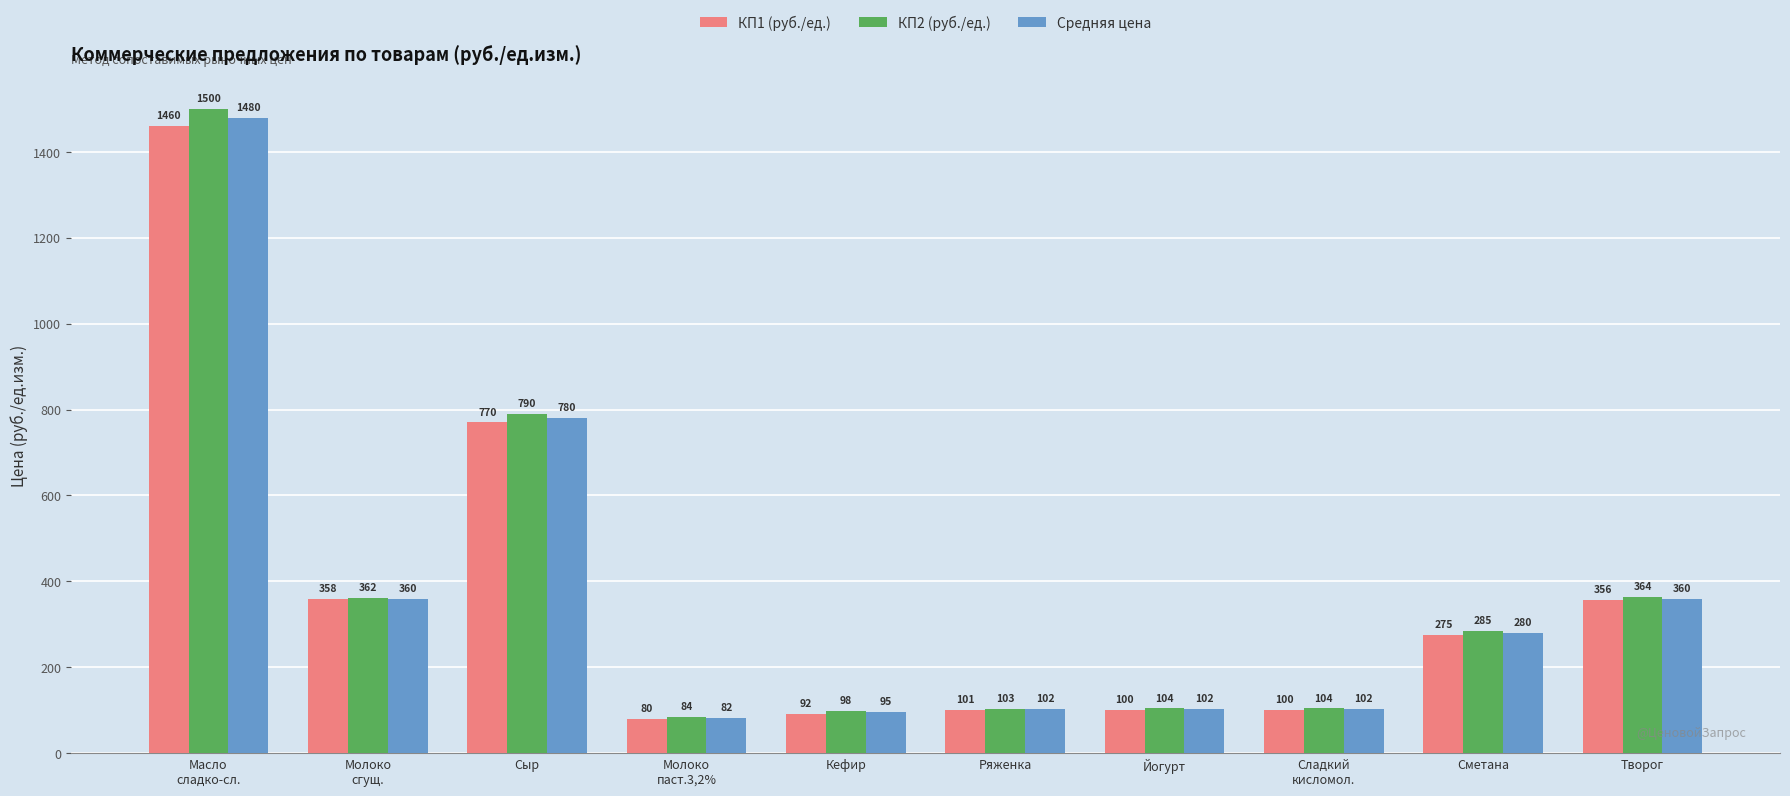

Rank the series at Кефир from highest to lowest value.

КП2 (руб./ед.), Средняя цена, КП1 (руб./ед.)